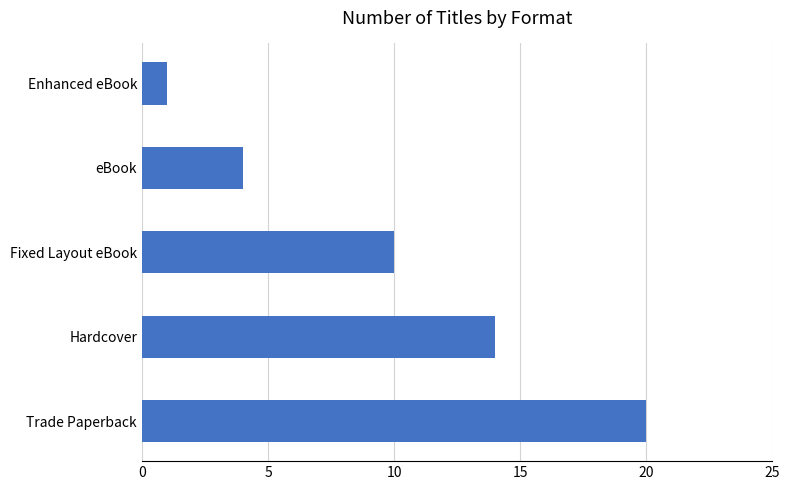

Approximately how many times larger is the value at eBook compared to Hardcover?

0.3